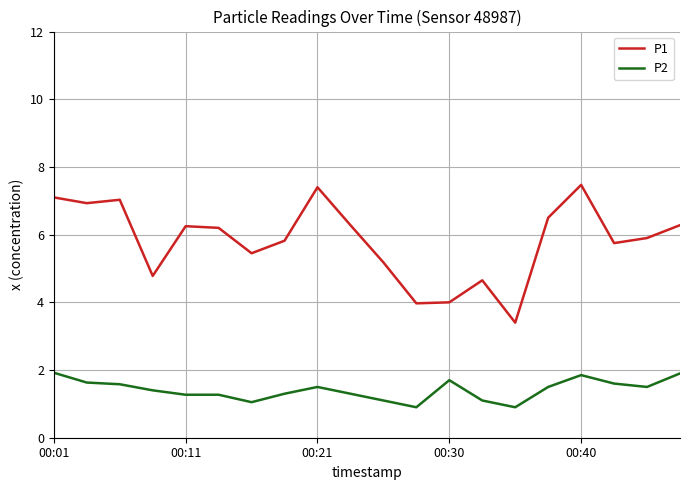

What is the lowest value of the P2 series?

0.9